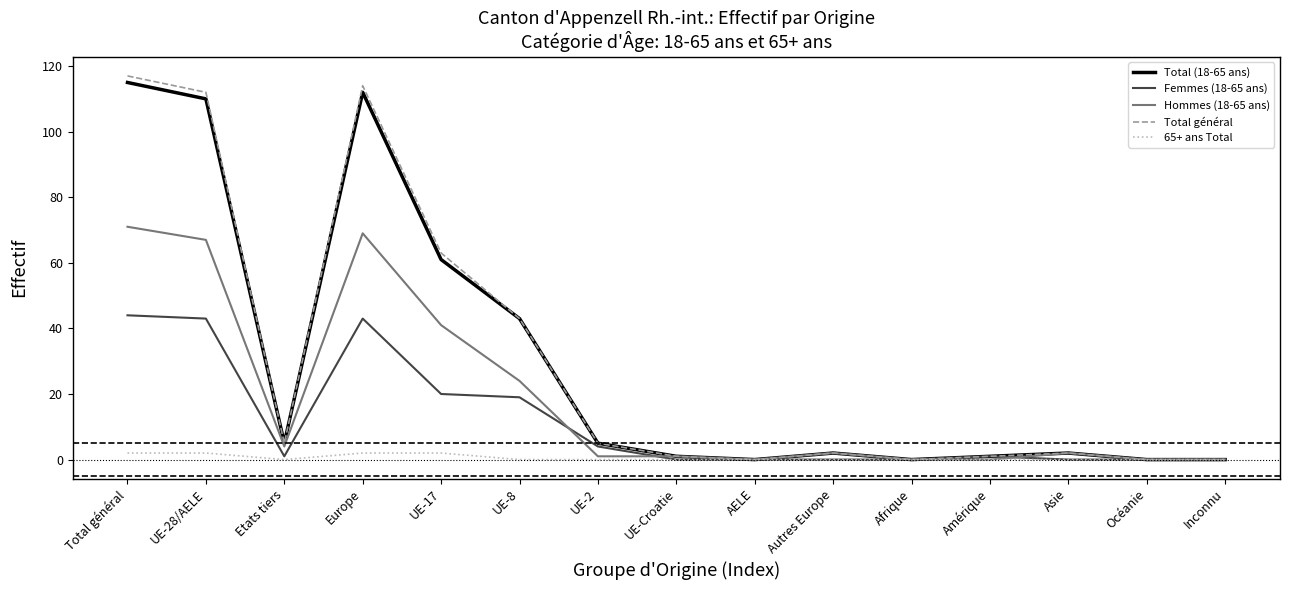

Which category has the highest value across all series?

Total général